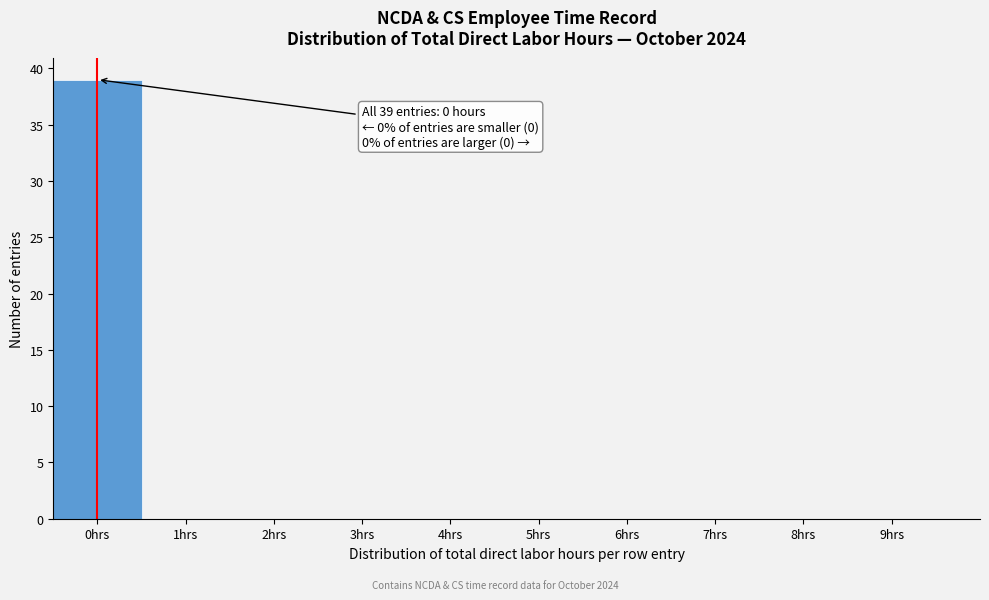

Over which range of the x-axis is the bar tallest?

-0.5 to 0.5